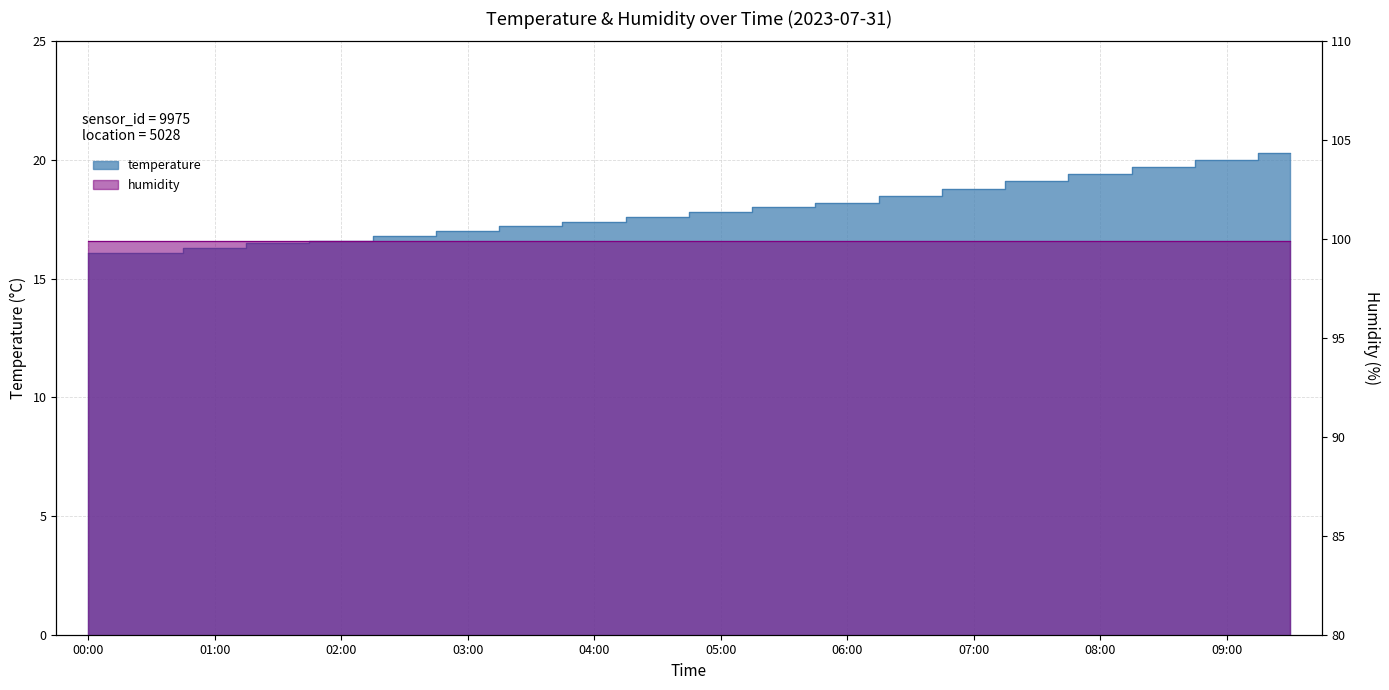

The value at 06:00 is 18.2. True or false?

True